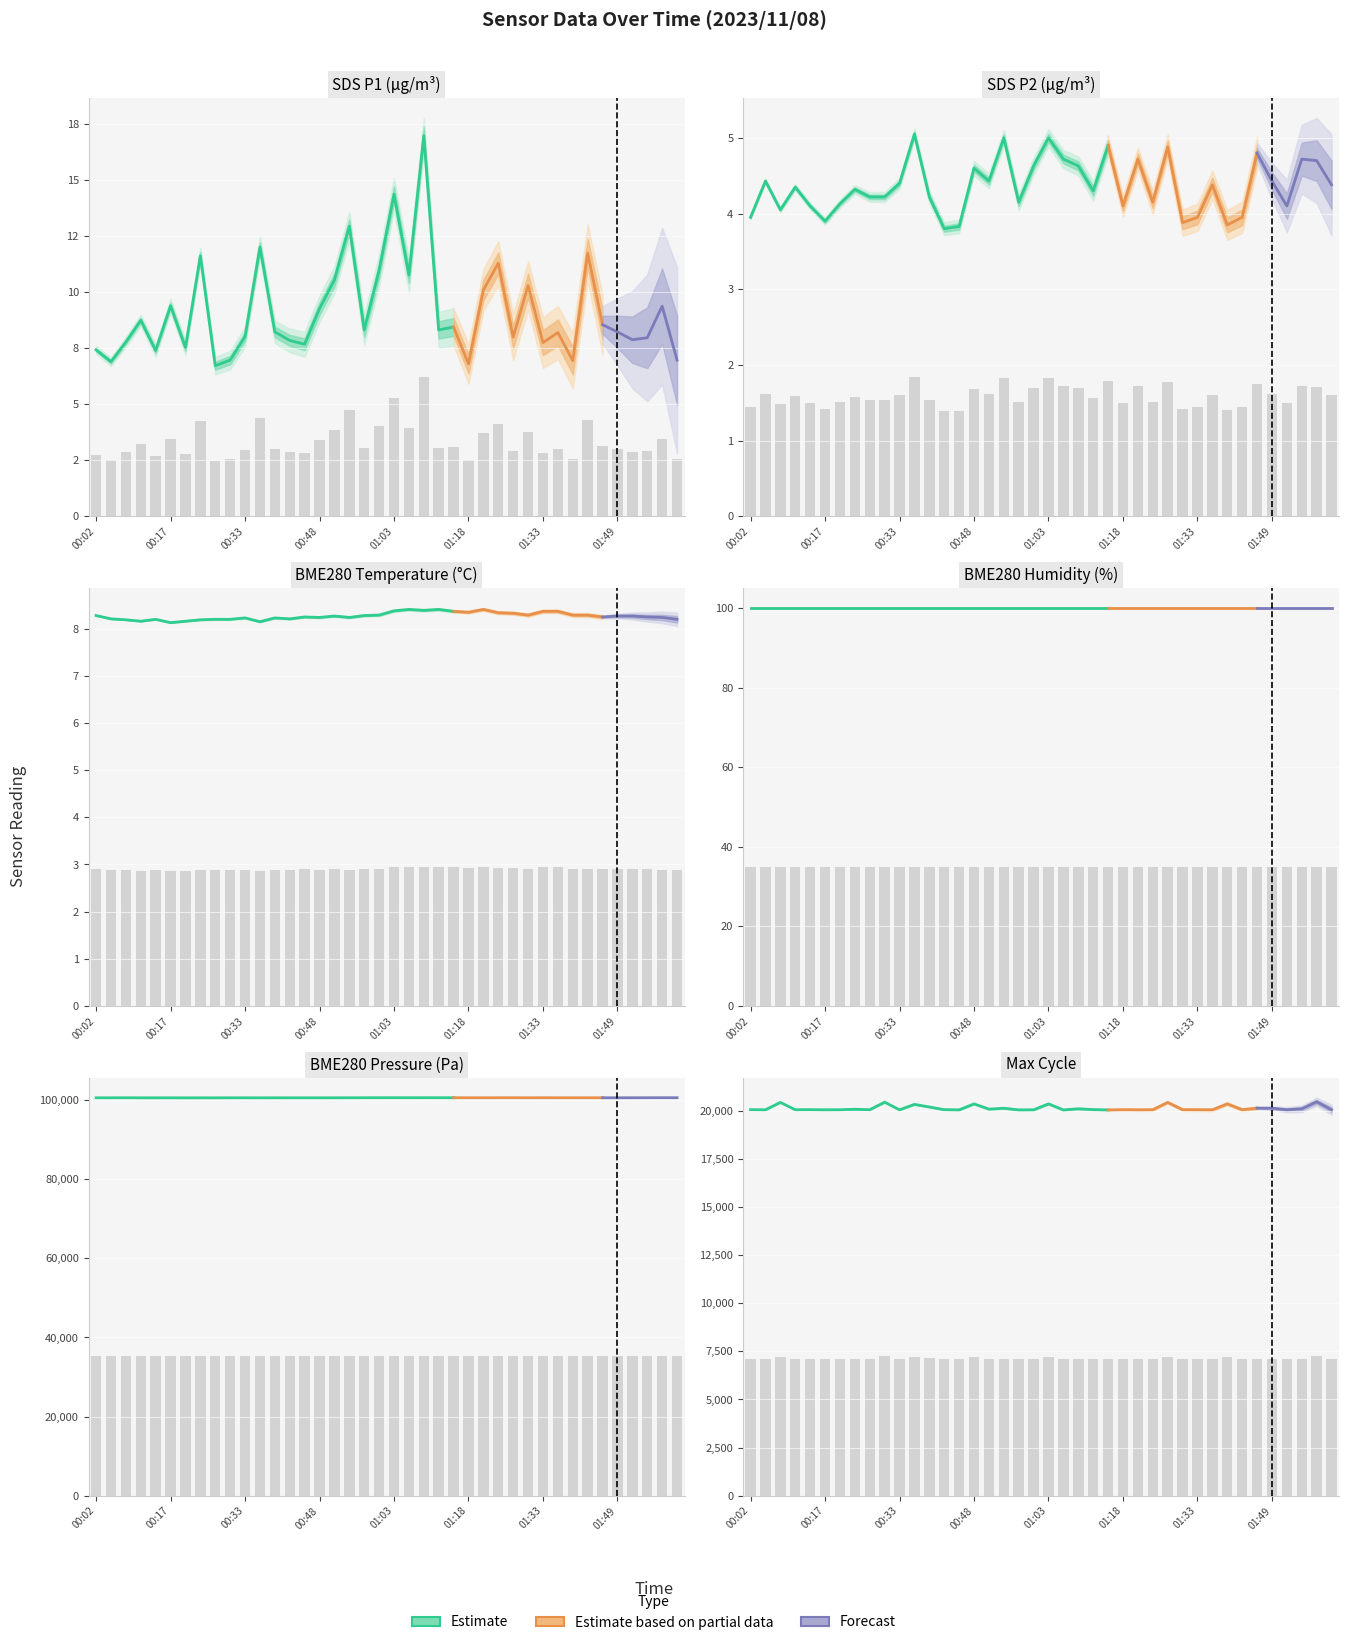

What is the label of the 5th bar from the left?

00:14